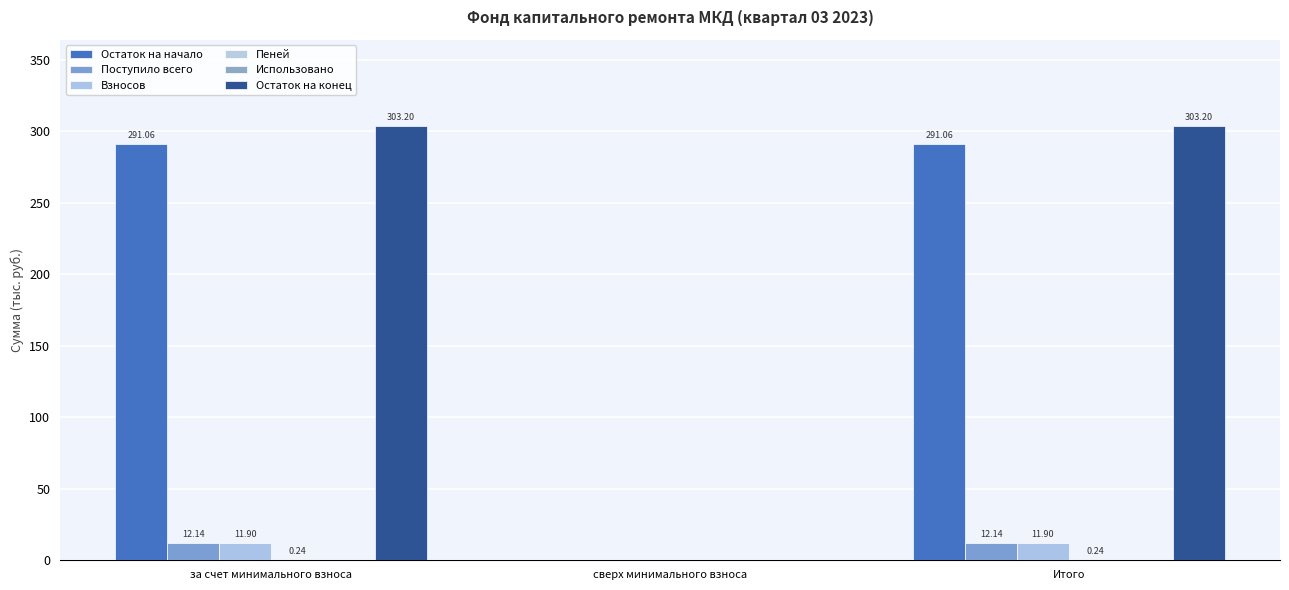

What is the spread (max minus min) of values at за счет минимального взноса?

303.0